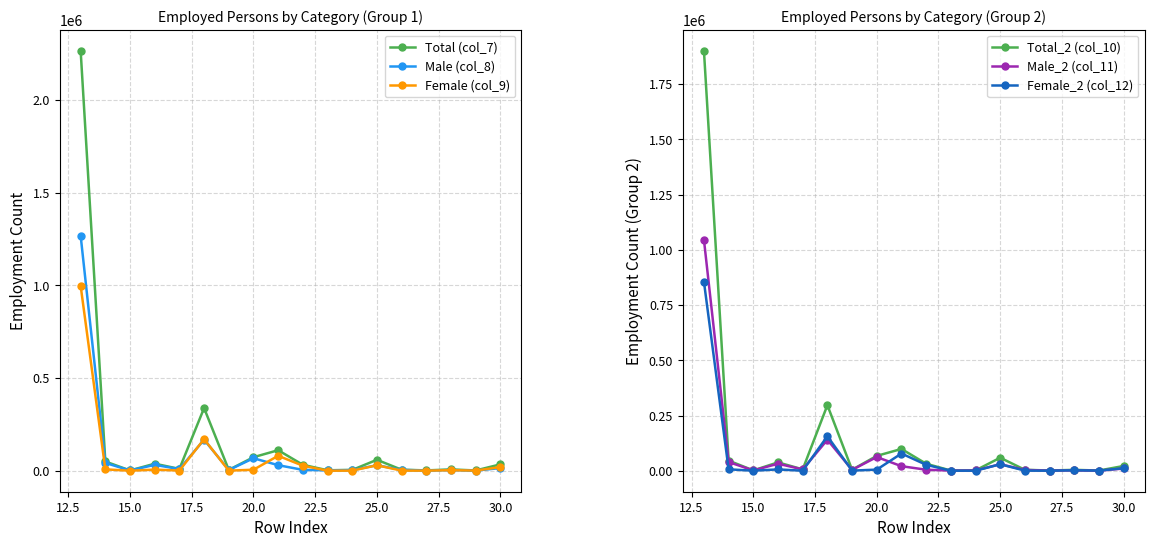

True or false: Male (col_8) has more than 0 interior local peaks.

True